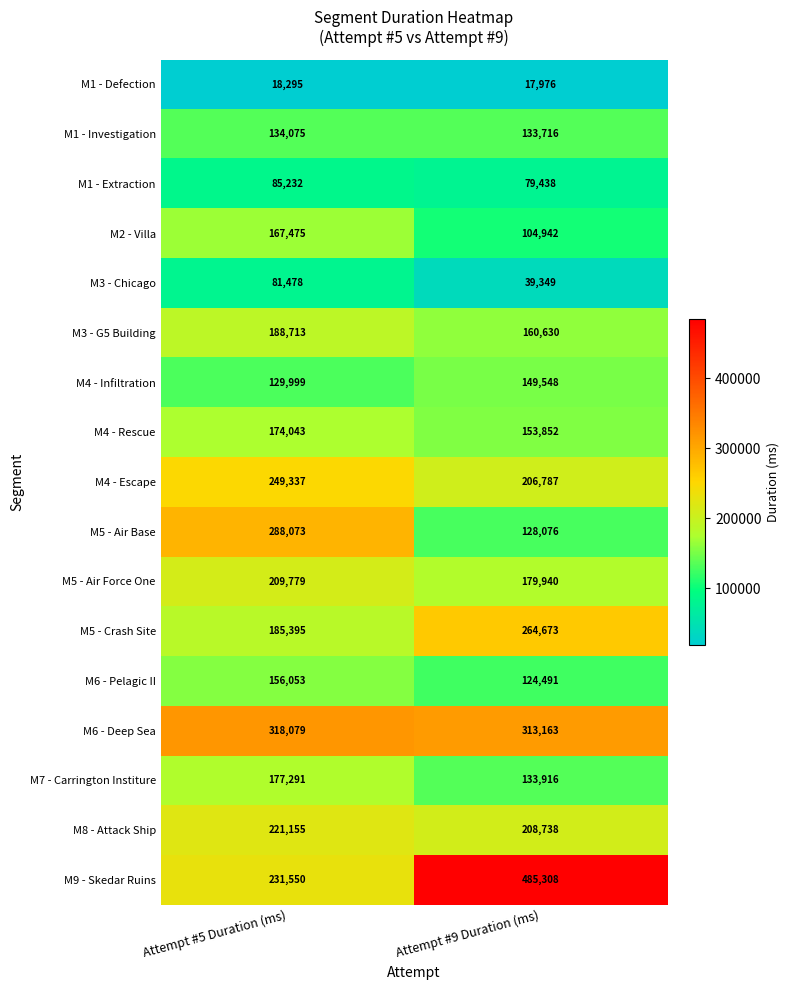

True or false: M4 - Infiltration has a value of 129999 at Attempt #5 Duration (ms).

True